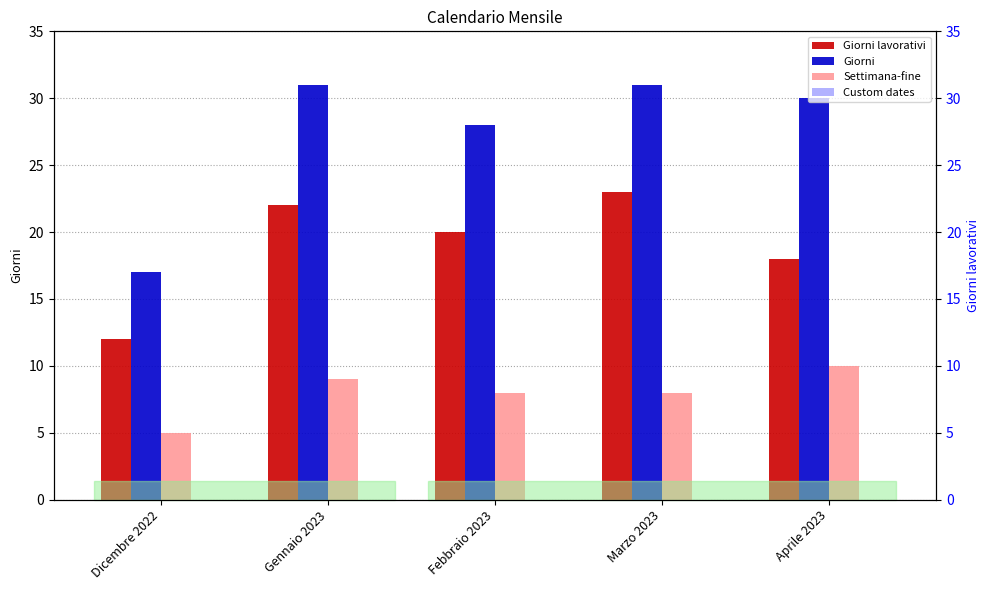

How many values in the Giorni series are below 30?

2